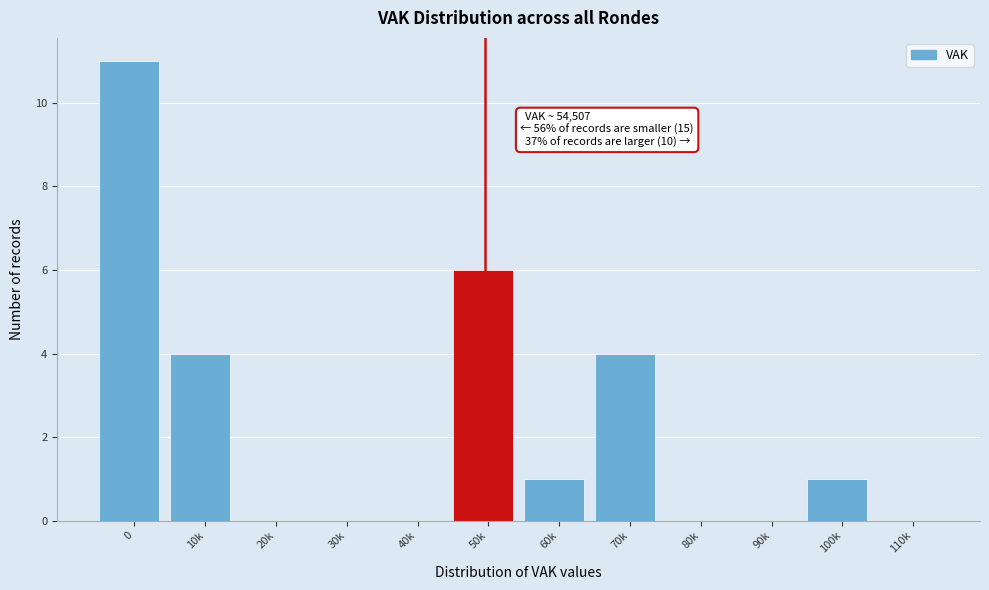

Reading left to right, transcribe all the data shown in this chart.

0=11	10k=4	20k=0	30k=0	40k=0	50k=6	60k=1	70k=4	80k=0	90k=0	100k=1	110k=0